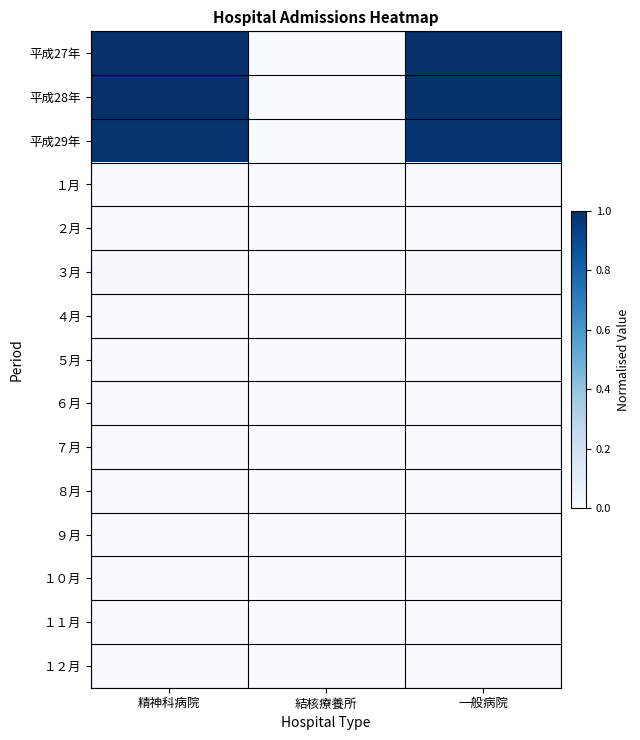

At which category does the chart reach its minimum across all series?

結核療養所